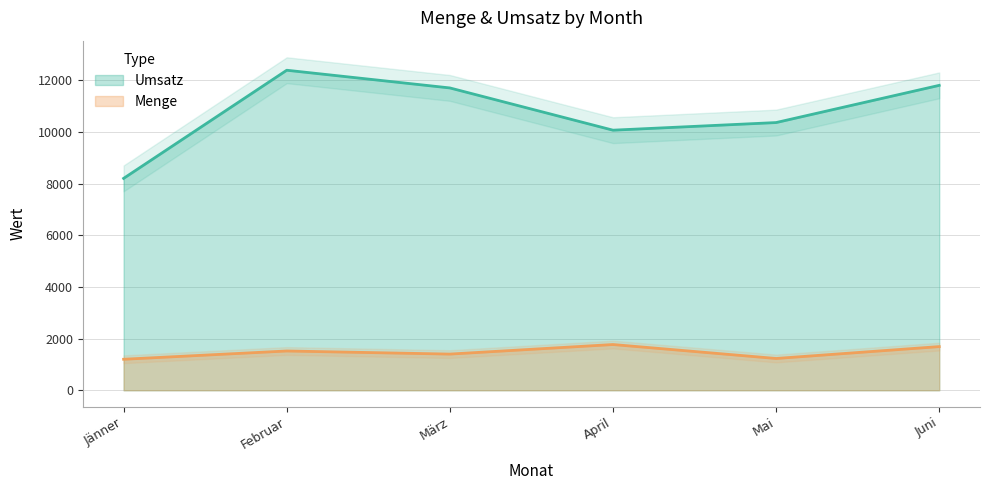

What is the value of the Menge point at the 6th from the left?

1690